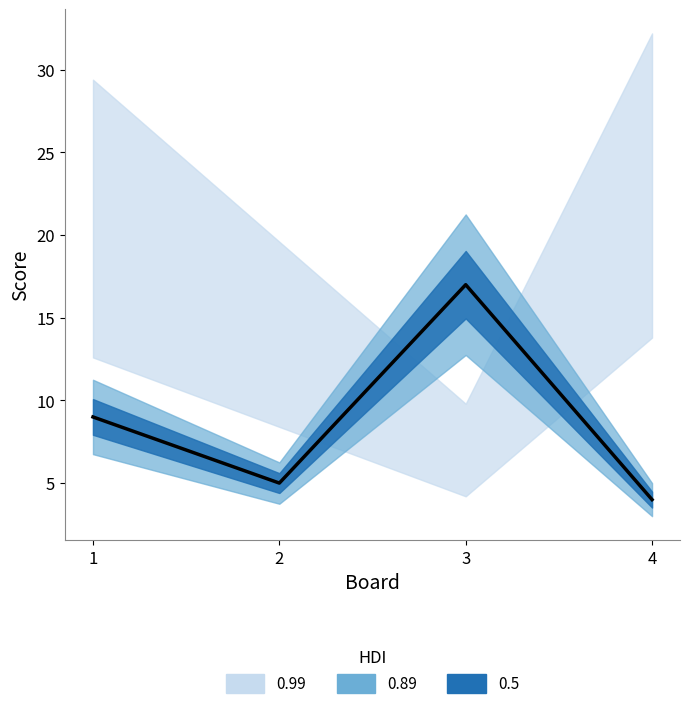

Which category has the highest value across all series?

3